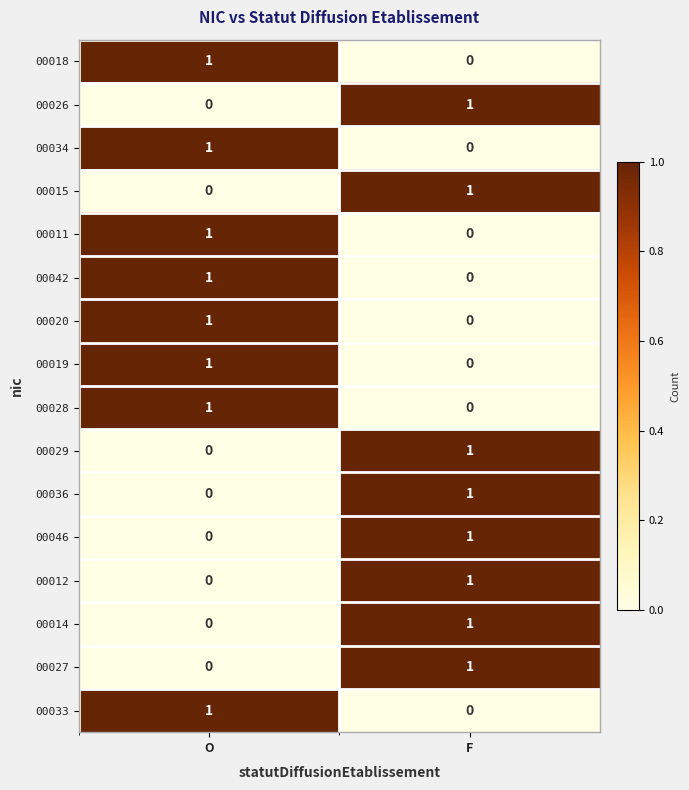

The value of 00034 at O is 2. True or false?

False